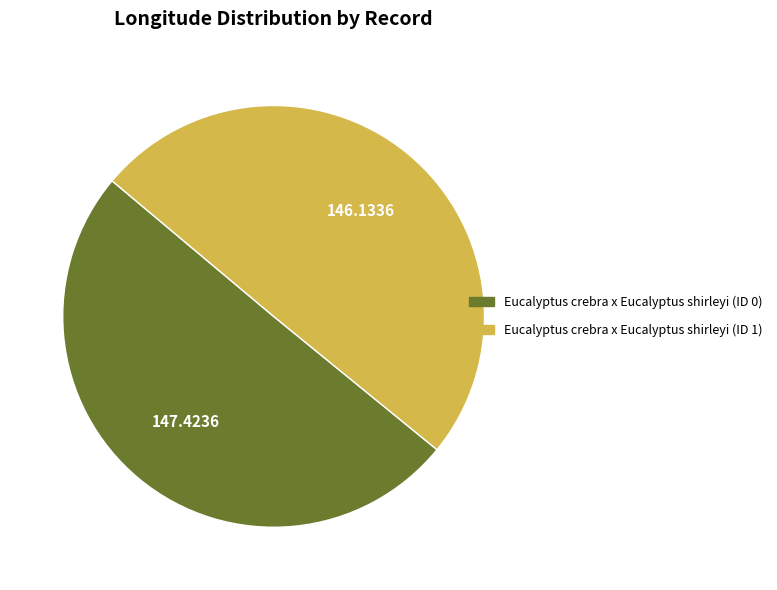

Is it true that Eucalyptus crebra x Eucalyptus shirleyi (ID 1) is 50% of the pie?

True